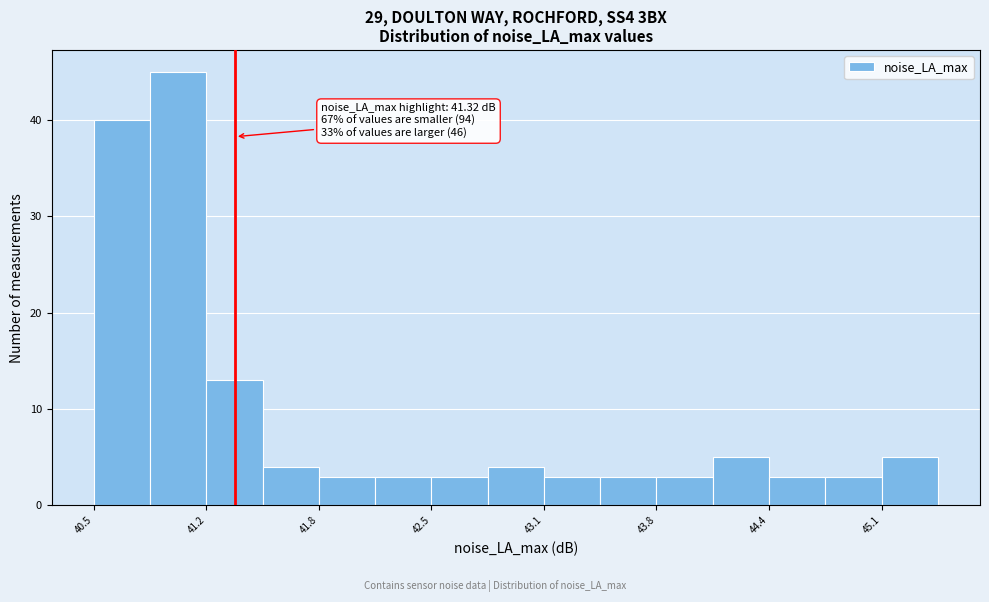

Read against the x-axis, roughly where is the centre of the tallest bar?

41.0